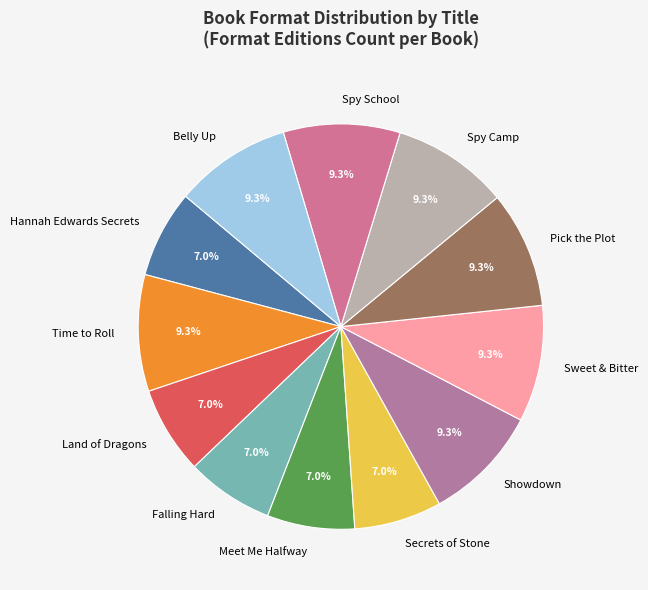

To the nearest percent, what is the difference between the largest and smallest slice percentages?

2%